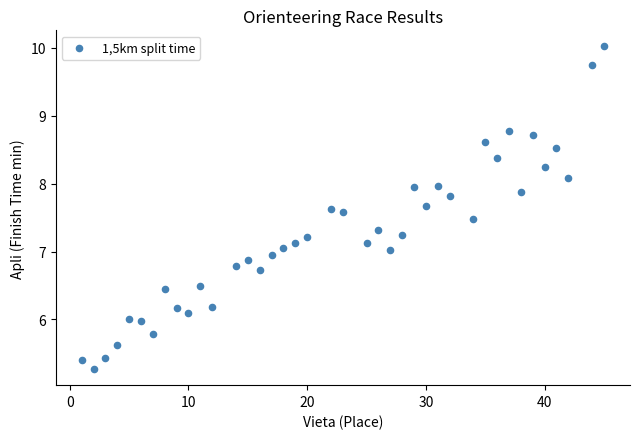

What is the range of X values (max minus min)?

44.0